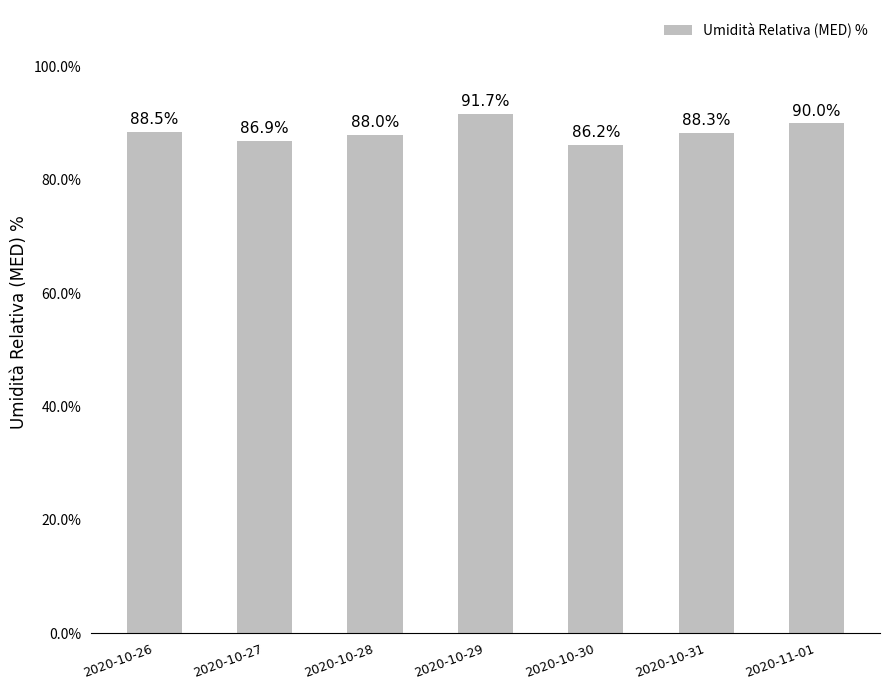

How many bars are there in total?

7